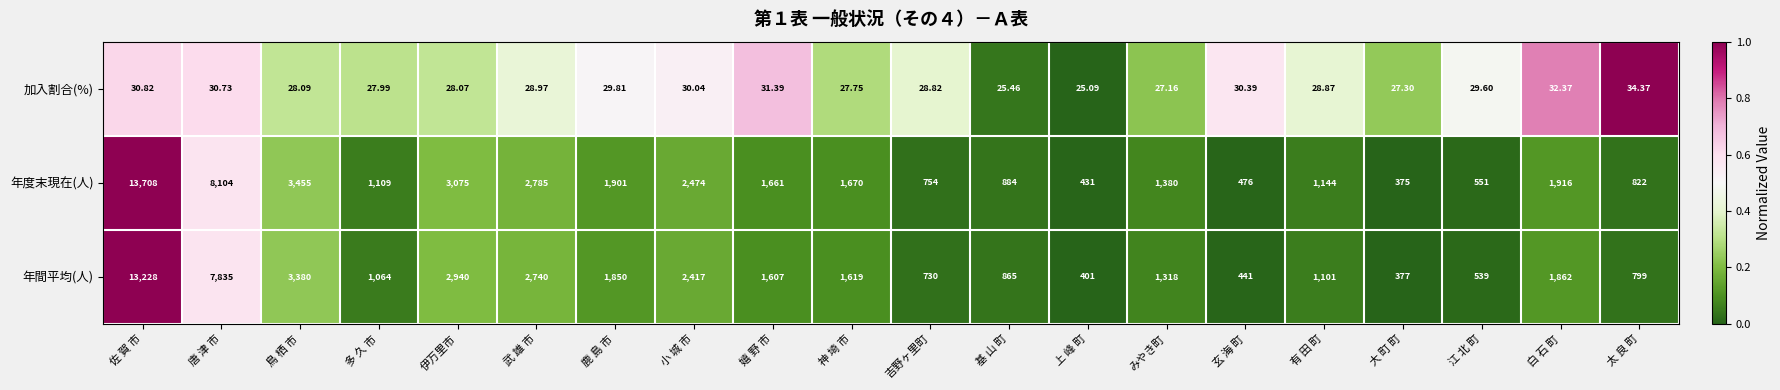

How many categories are shown in the chart?

20